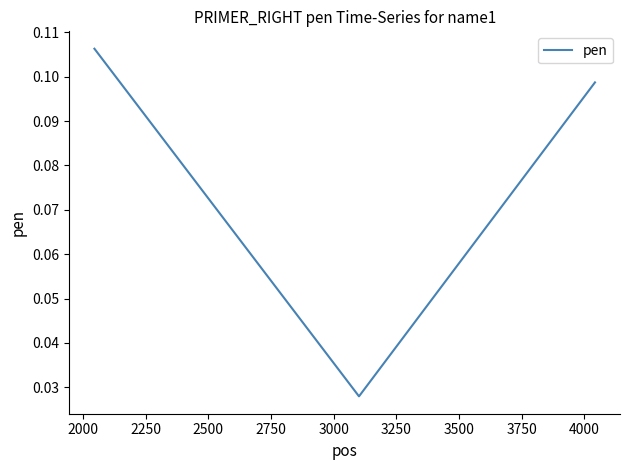

Count the values in the range 0 to 1.

3